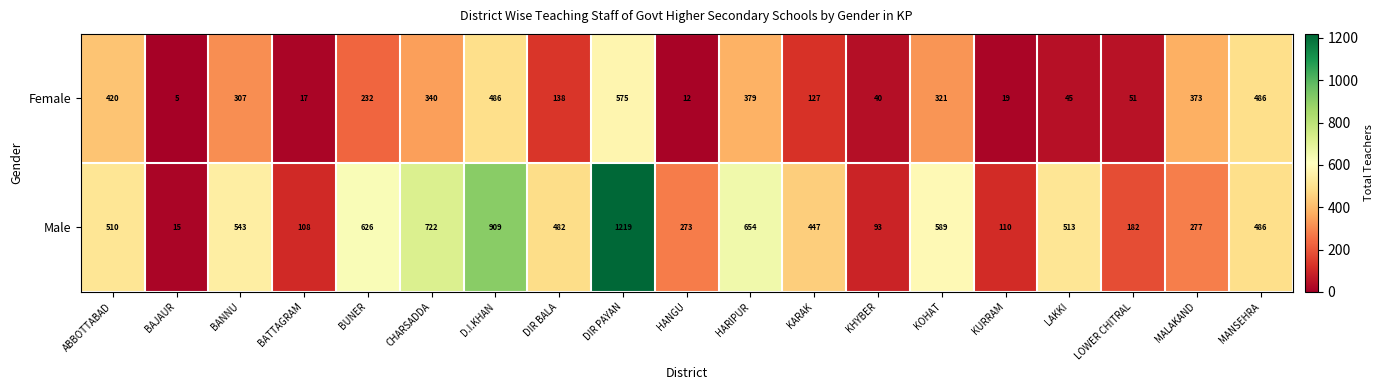

How many distinct data groups are displayed?

2